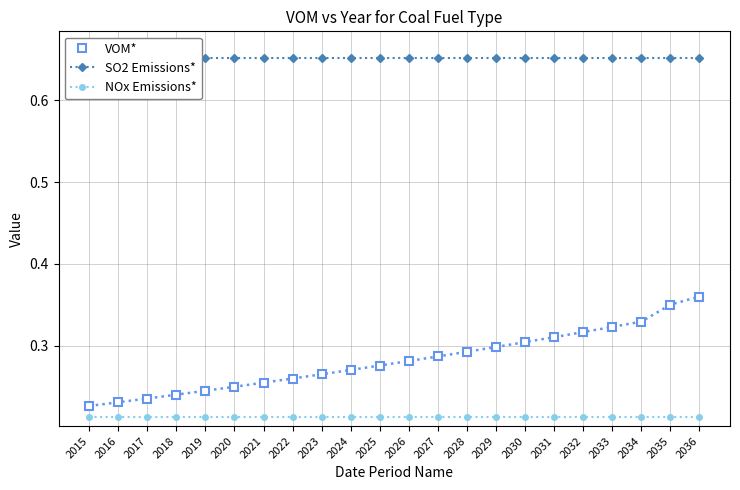

True or false: VOM* and NOx Emissions* intersect in this chart.

False